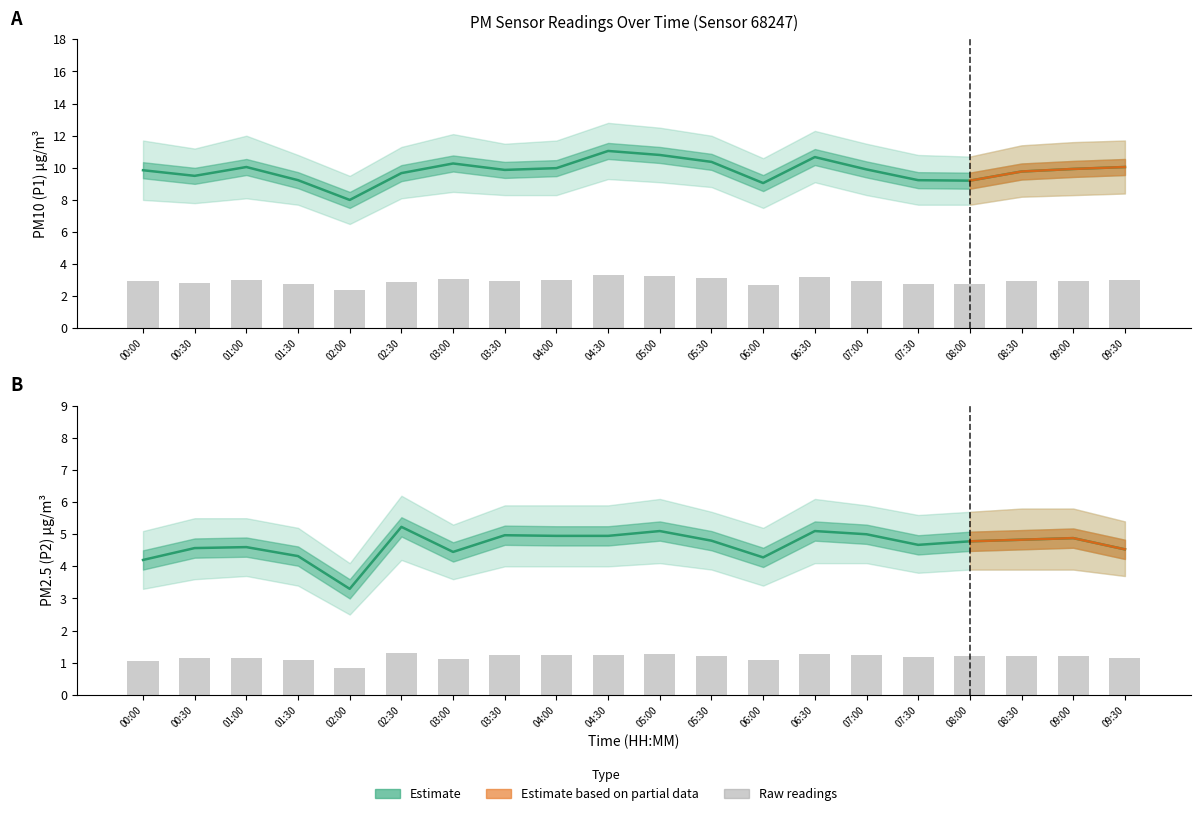

Which category has the lowest value in the P1_upper series?

02:00